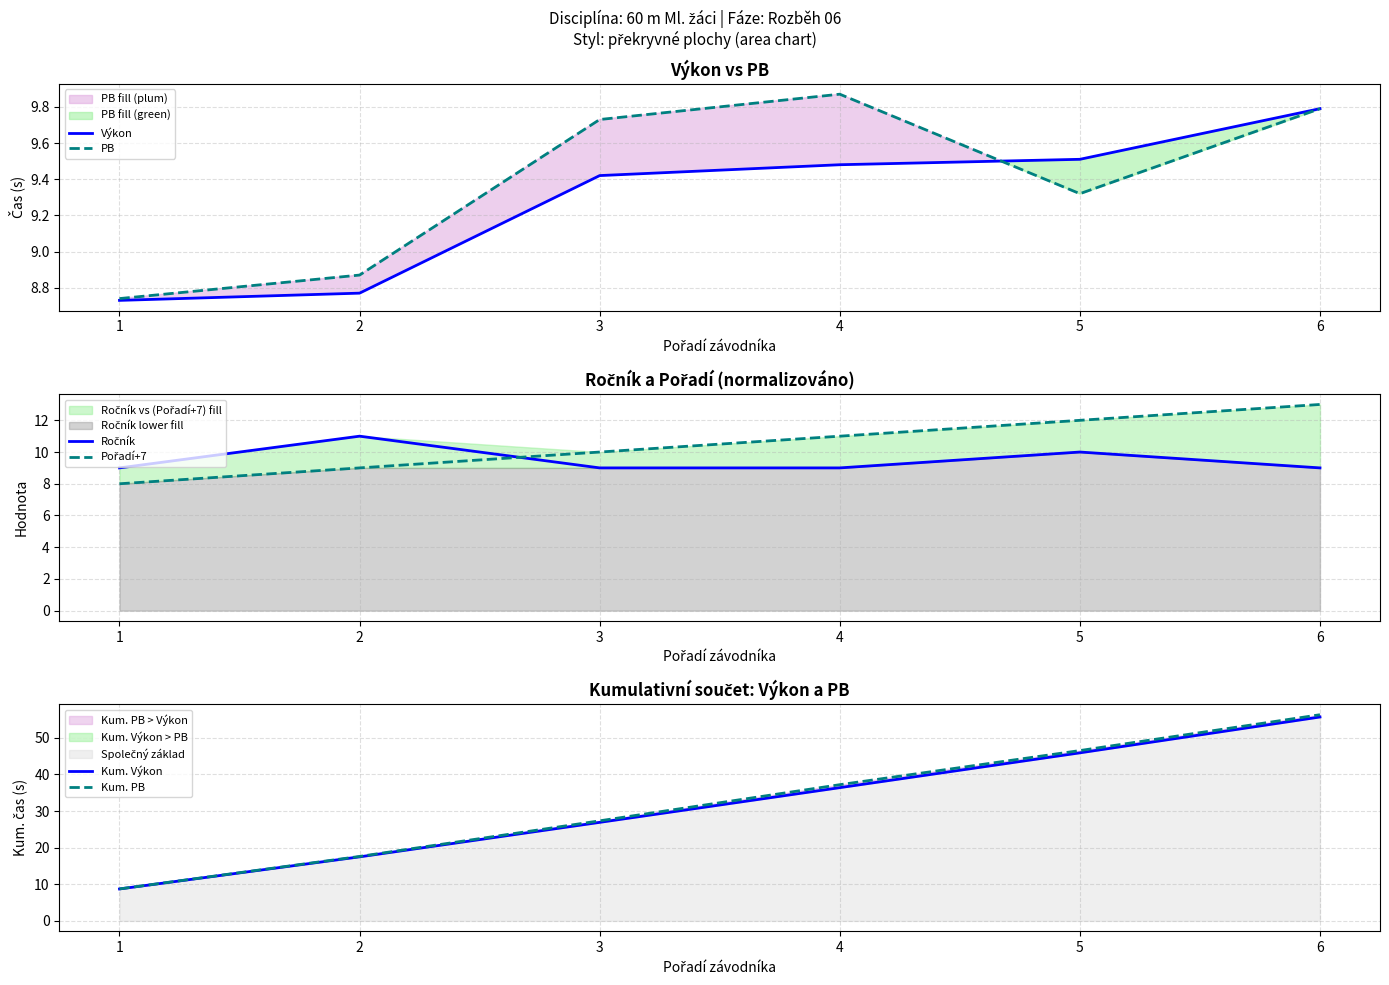

Reading right to left, transcribe all the data shown in this chart.

Výkon: 9.8	9.5	9.5	9.4	8.8	8.7
PB: 9.8	9.3	9.9	9.7	8.9	8.7
Ročník: 9.0	10.0	9.0	9.0	11.0	9.0
Pořadí+7: 13.0	12.0	11.0	10.0	9.0	8.0
Kum. Výkon: 55.7	45.9	36.4	26.9	17.5	8.7
Kum. PB: 56.3	46.5	37.2	27.3	17.6	8.7